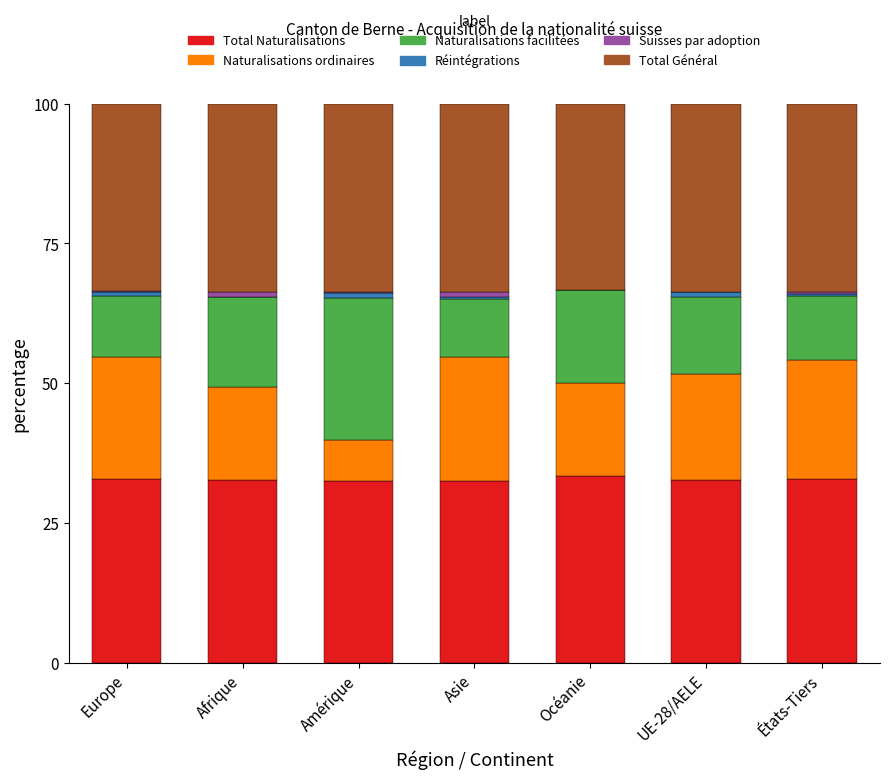

Count the number of categories in the chart.

7